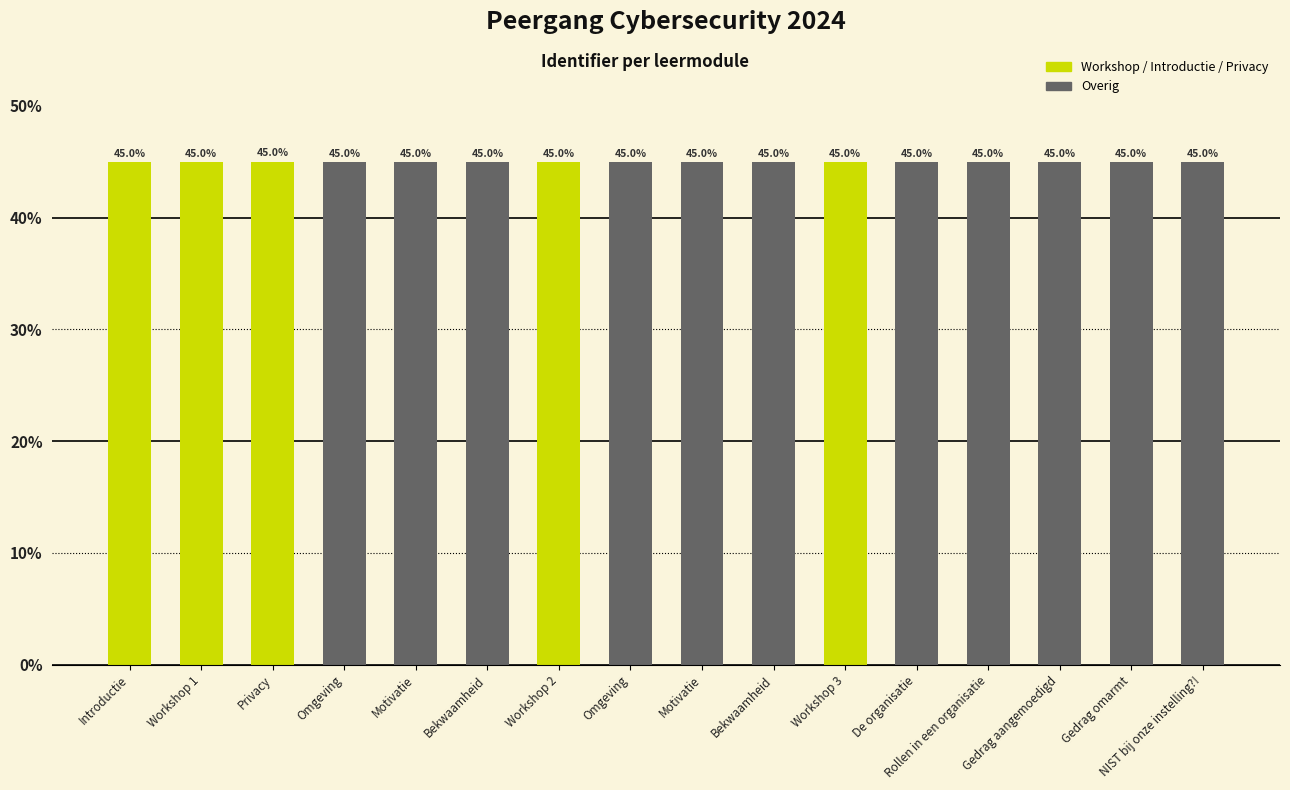

What is the approximate value at Bekwaamheid?

45.0